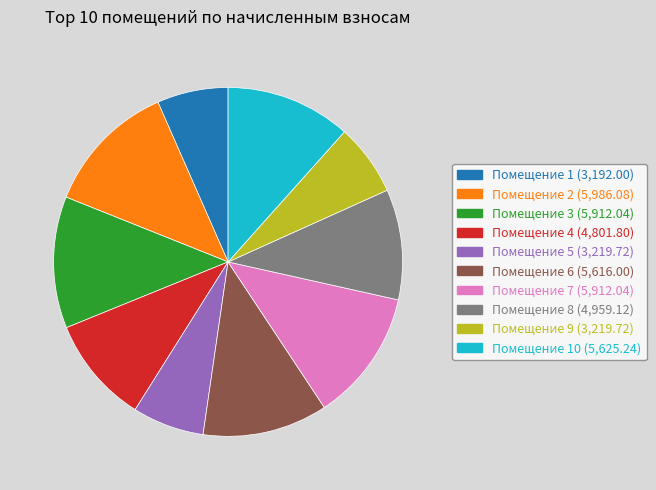

Is there any slice that represents more than half of the pie?

No